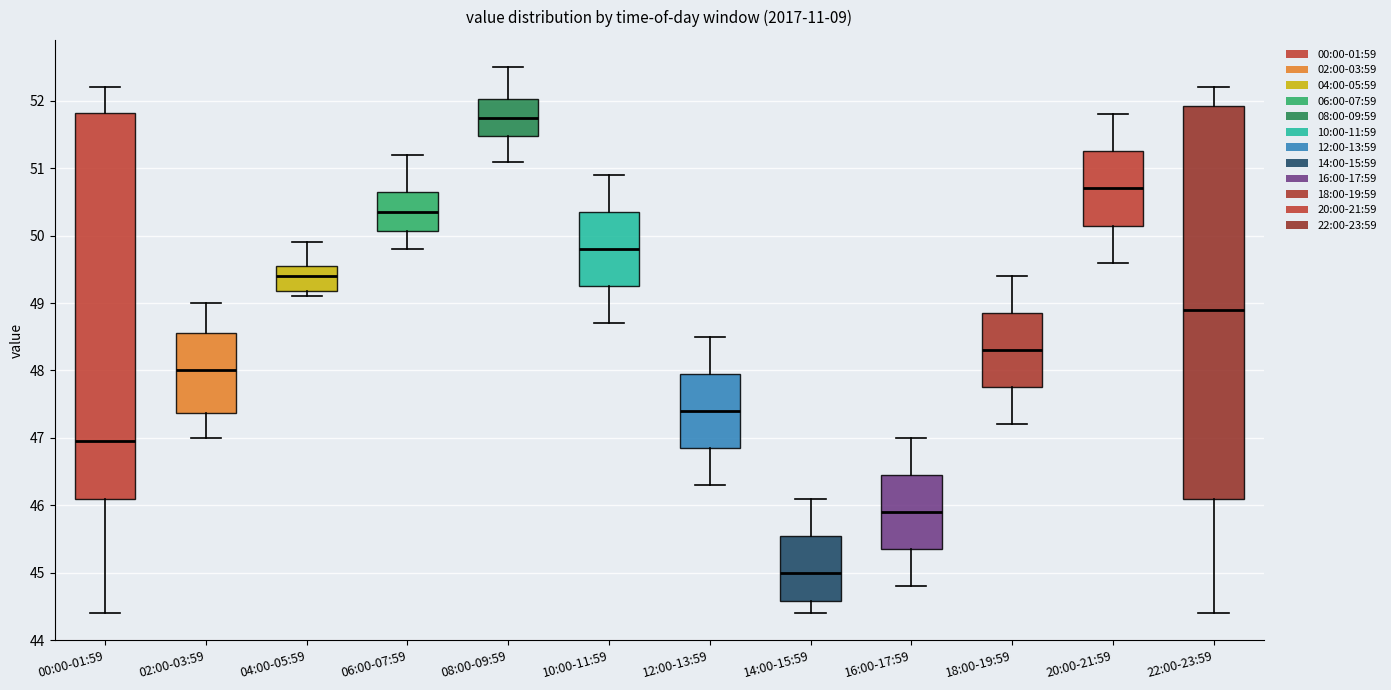

Reading left to right, read every box against the y-axis: the position of its median line, the range the box covers, and the ends of its whiskers. The values are not printed on the chart, so give them approximately, as read against the axis.

00:00-01:59: median 47.0, box 46.1 to 51.8, whiskers 44.4 to 52.2
02:00-03:59: median 48.0, box 47.4 to 48.6, whiskers 47.0 to 49.0
04:00-05:59: median 49.4, box 49.2 to 49.6, whiskers 49.1 to 49.9
06:00-07:59: median 50.4, box 50.1 to 50.7, whiskers 49.8 to 51.2
08:00-09:59: median 51.8, box 51.5 to 52.0, whiskers 51.1 to 52.5
10:00-11:59: median 49.8, box 49.3 to 50.4, whiskers 48.7 to 50.9
12:00-13:59: median 47.4, box 46.9 to 48.0, whiskers 46.3 to 48.5
14:00-15:59: median 45.0, box 44.6 to 45.6, whiskers 44.4 to 46.1
16:00-17:59: median 45.9, box 45.4 to 46.5, whiskers 44.8 to 47.0
18:00-19:59: median 48.3, box 47.8 to 48.9, whiskers 47.2 to 49.4
20:00-21:59: median 50.7, box 50.2 to 51.3, whiskers 49.6 to 51.8
22:00-23:59: median 48.9, box 46.1 to 51.9, whiskers 44.4 to 52.2